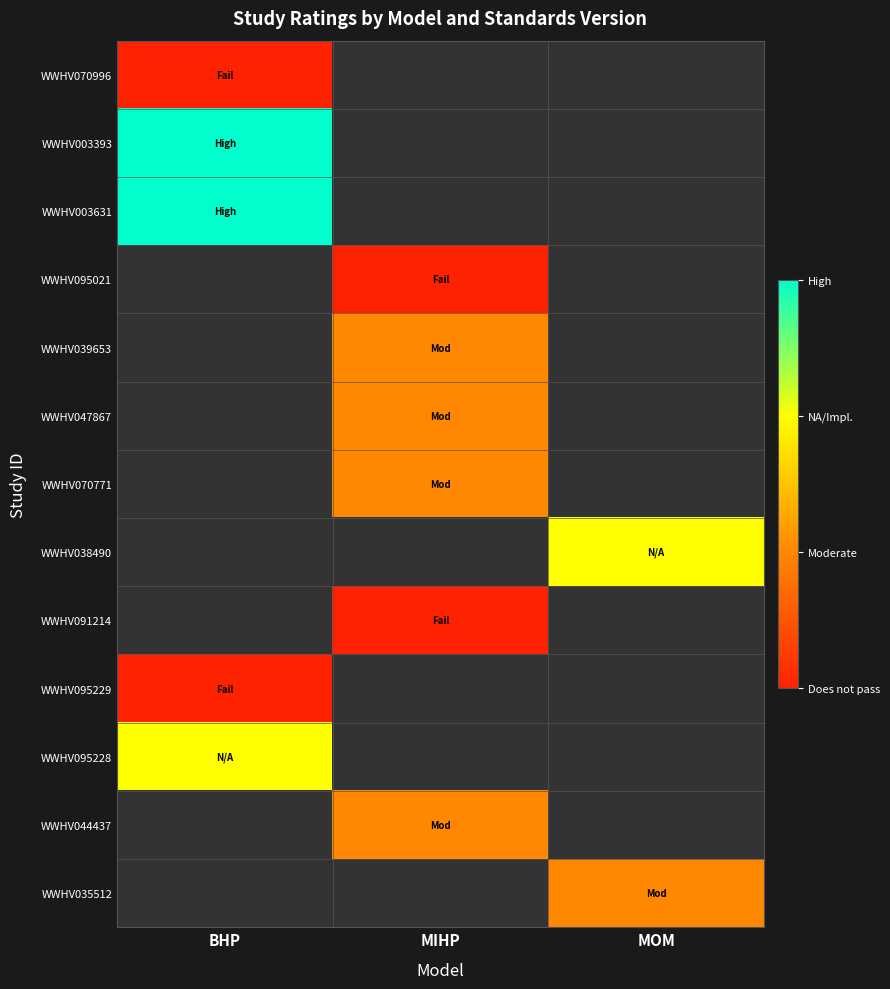

Is the value of WWHV095021 at MOM greater than the value of WWHV044437 at MIHP?

No